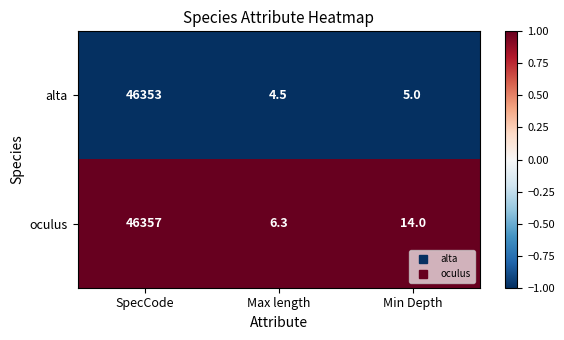

Reading right to left, list all the values displayed in this chart.

alta: Min Depth=5.0	Max length=4.5	SpecCode=46353.0
oculus: Min Depth=14.0	Max length=6.3	SpecCode=46357.0